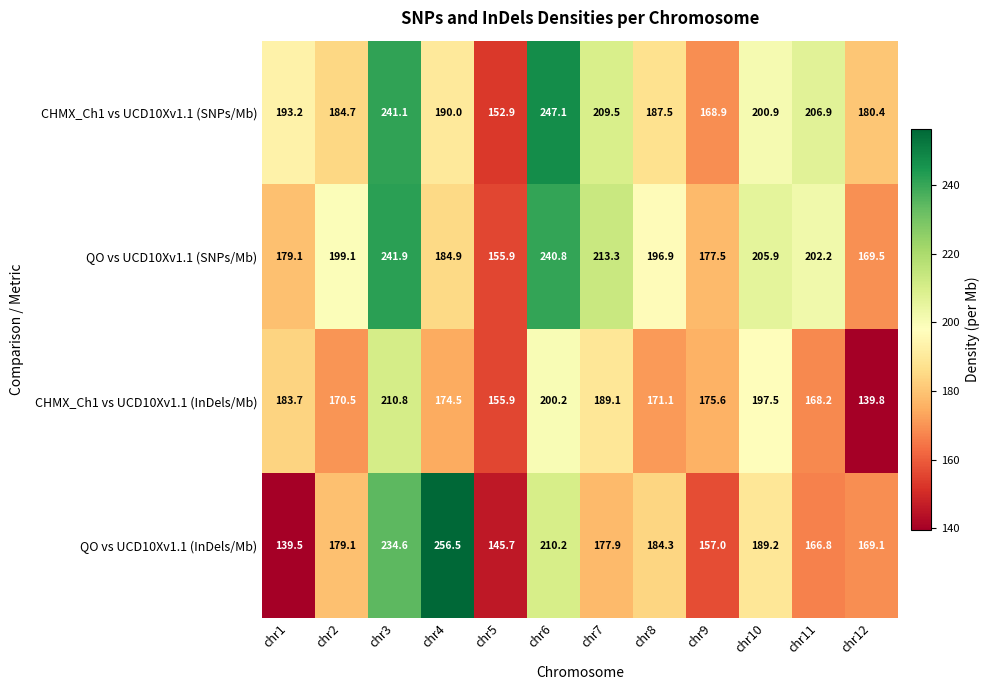

Rank the series at chr4 from highest to lowest value.

QO vs UCD10Xv1.1 (InDels/Mb), CHMX_Ch1 vs UCD10Xv1.1 (SNPs/Mb), QO vs UCD10Xv1.1 (SNPs/Mb), CHMX_Ch1 vs UCD10Xv1.1 (InDels/Mb)